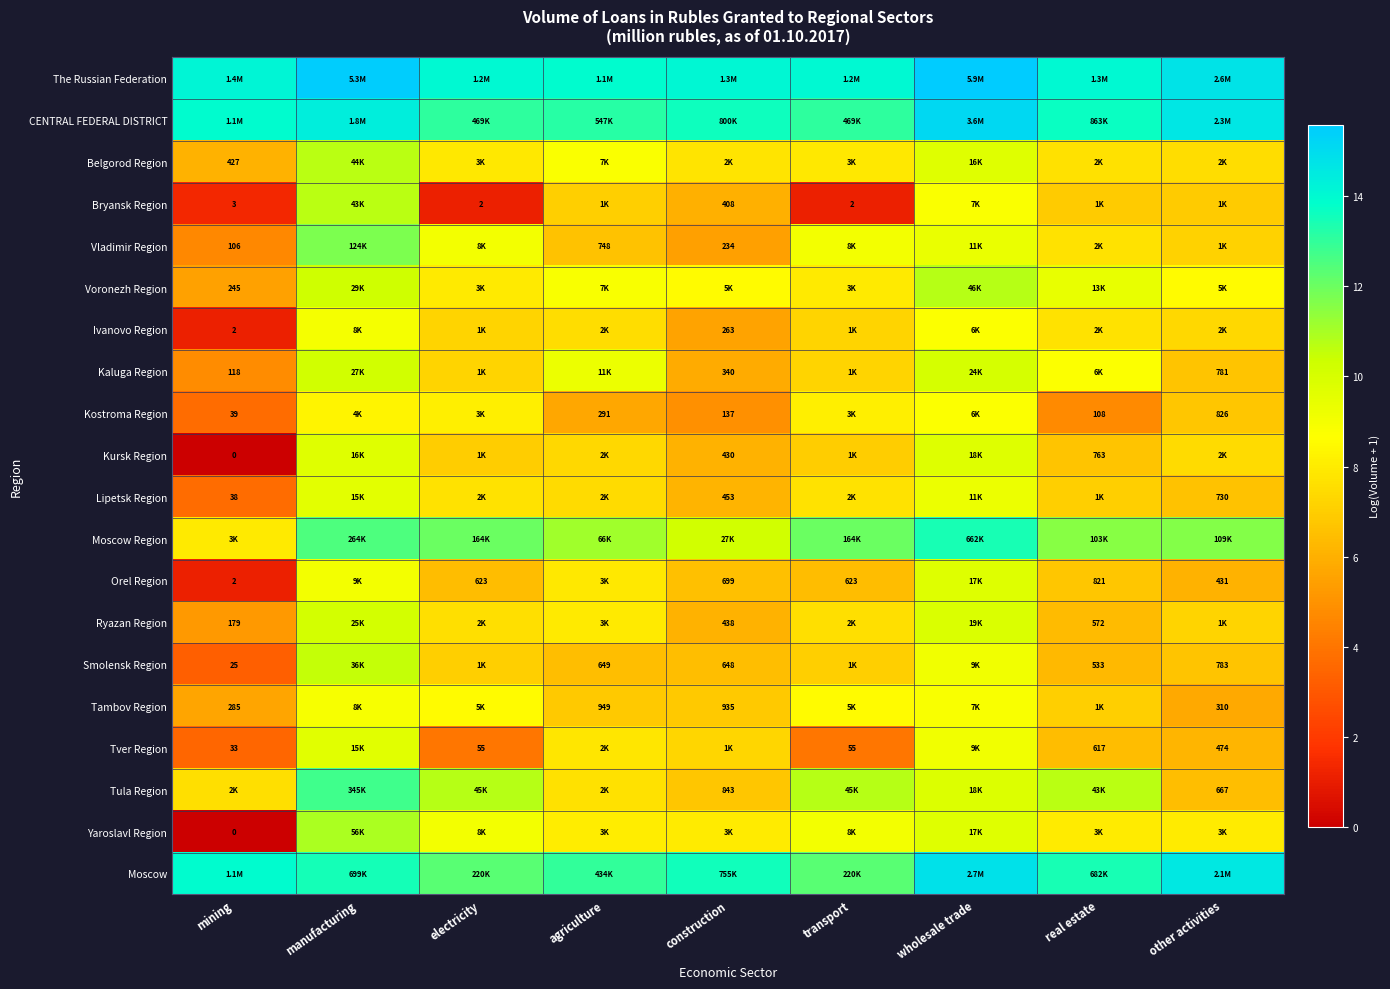

What is the total value across all series at manufacturing?

217.9